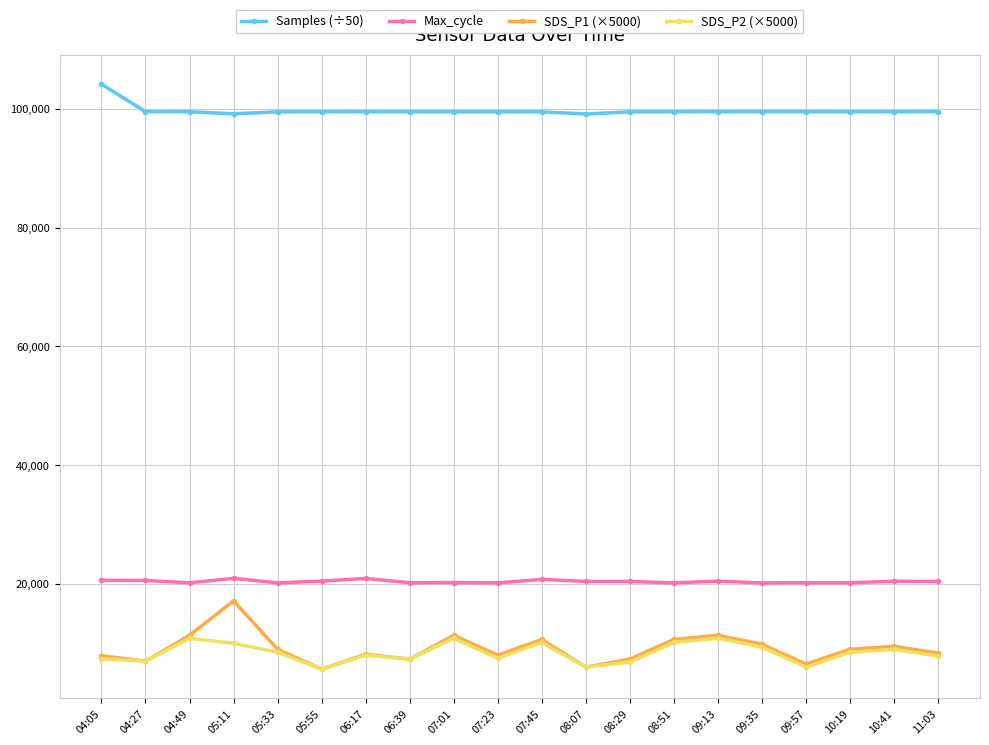

True or false: Samples (÷50) and Max_cycle intersect in this chart.

False